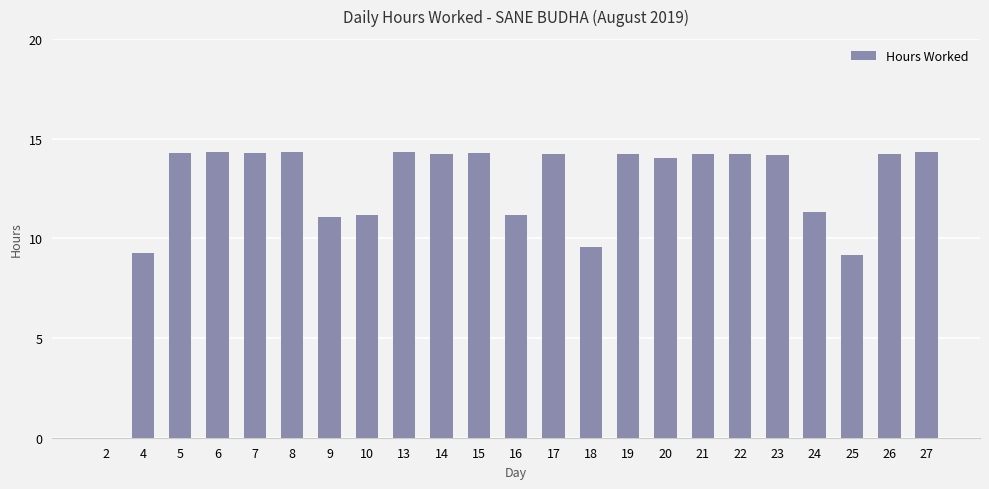

Count the number of categories in the chart.

23